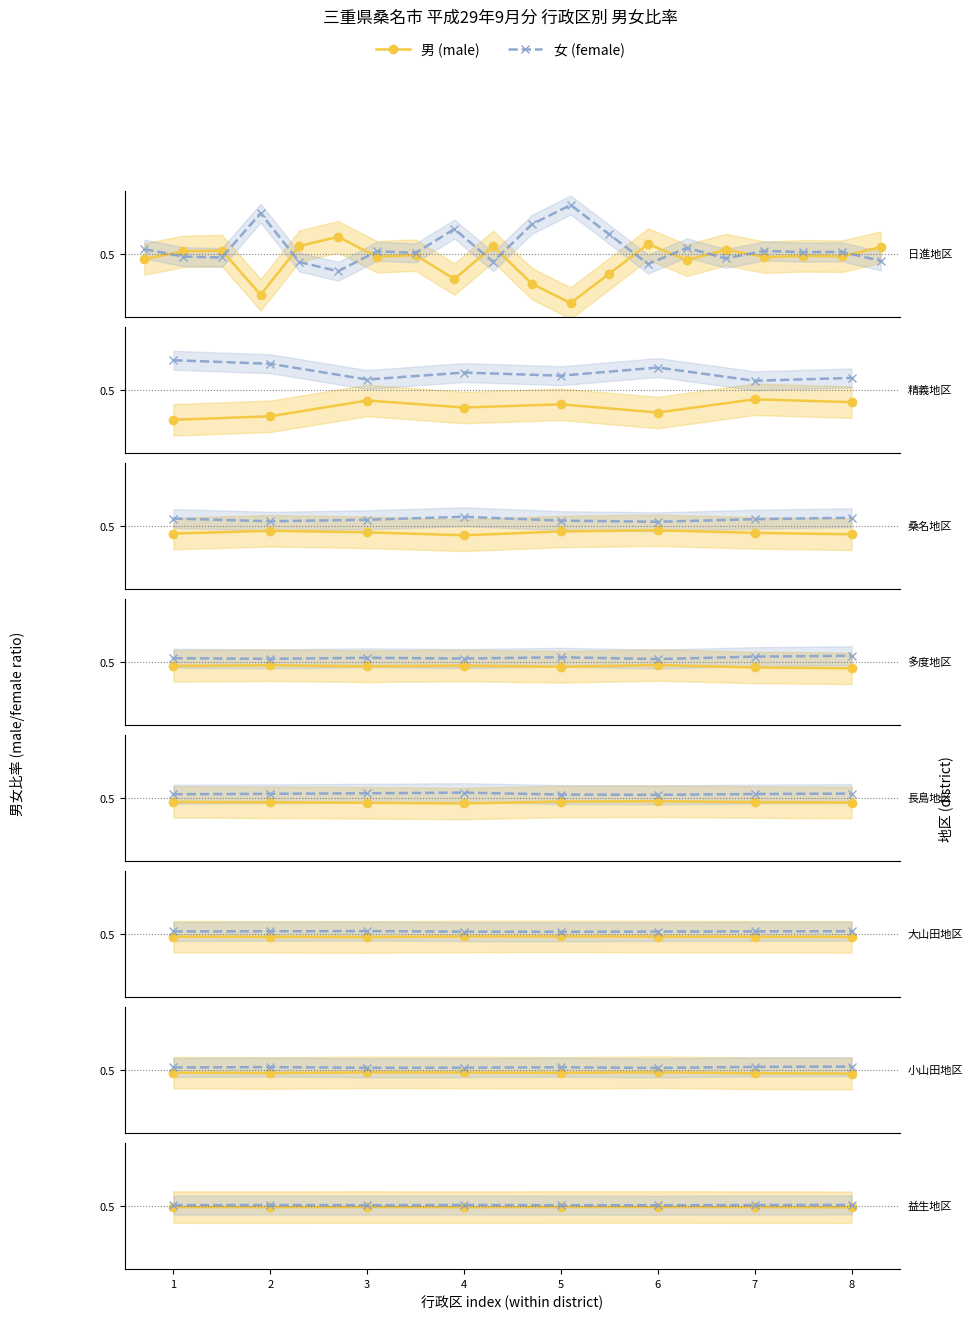

What is the sum of the 女 (female) values at 6 and 5?

1.0